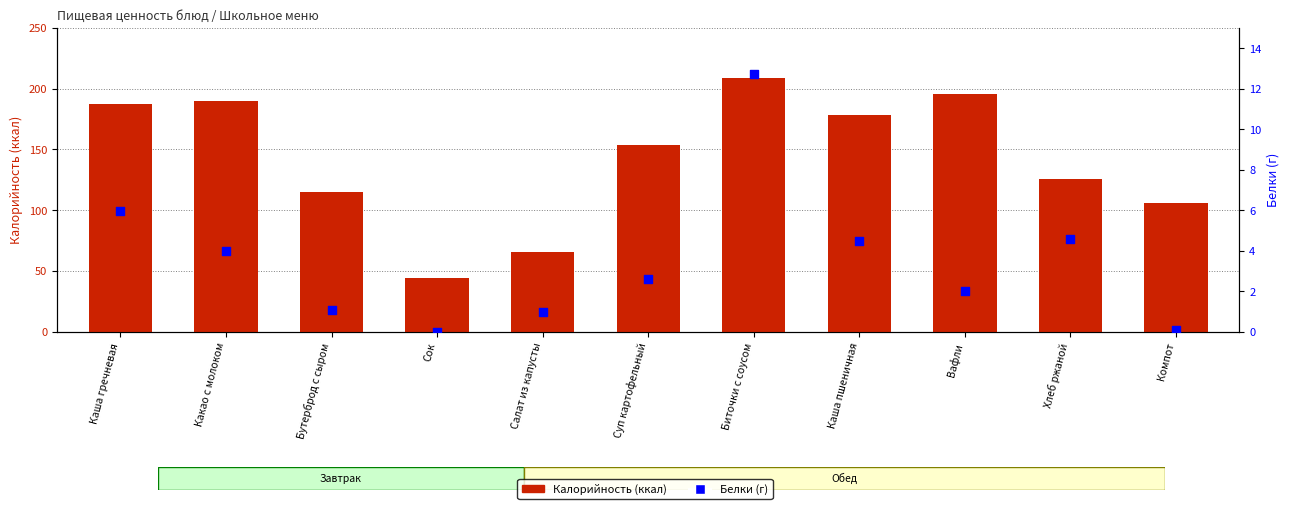

Which series has the widest spread of Y values?

Калорийность